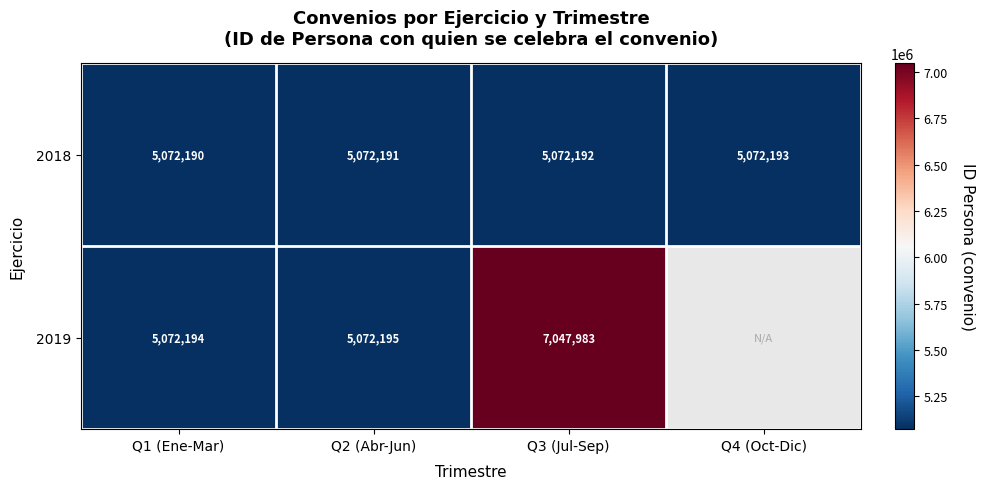

What is the sum of the 2019 values at Q3 (Jul-Sep) and Q1 (Ene-Mar)?

12120177